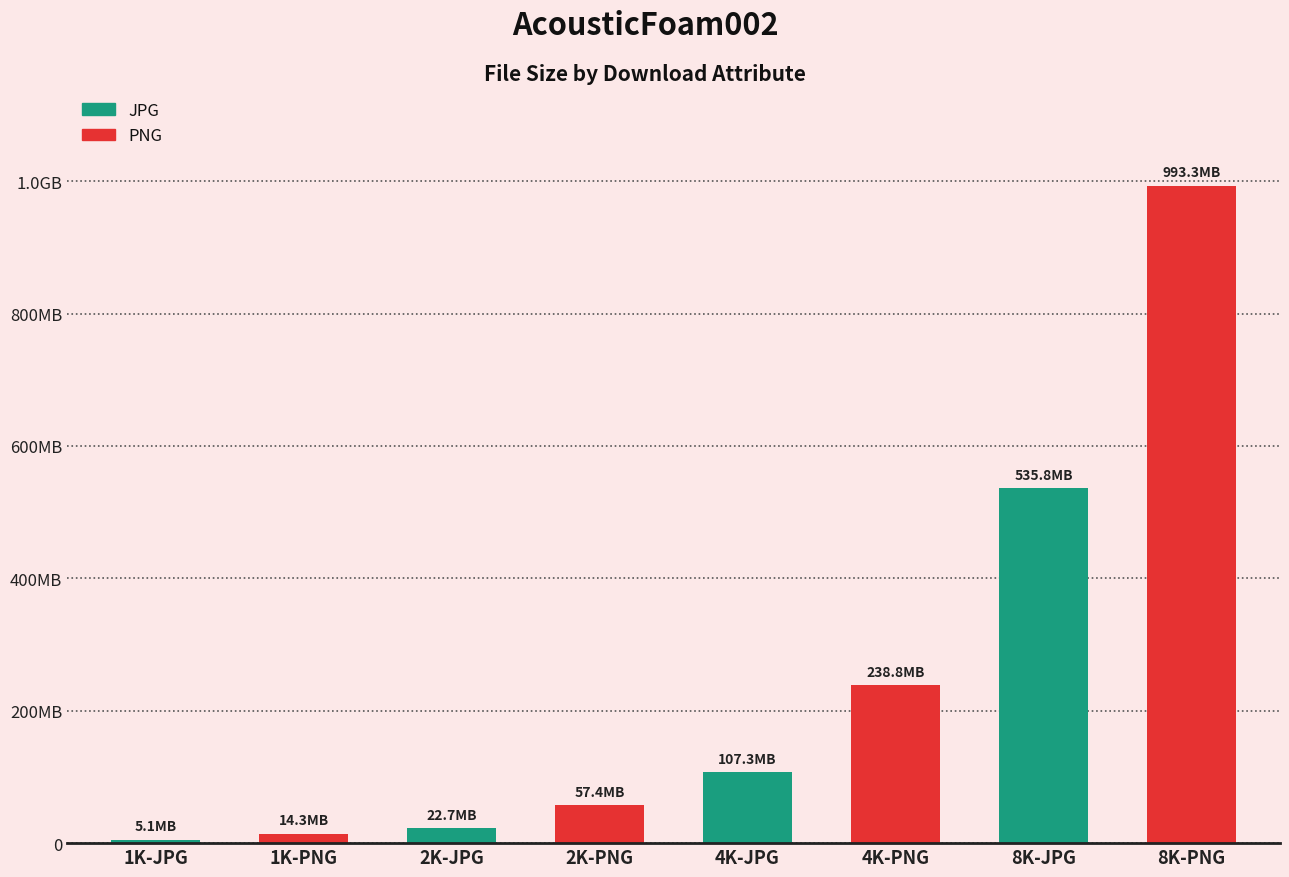

Are the bars horizontal?

No